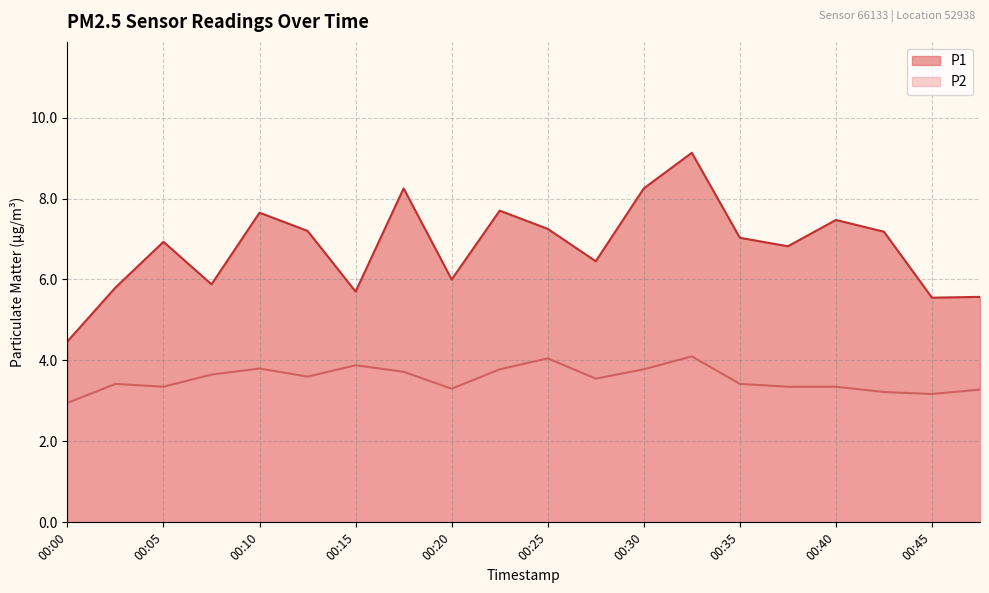

Which series has the largest total across all categories?

P1